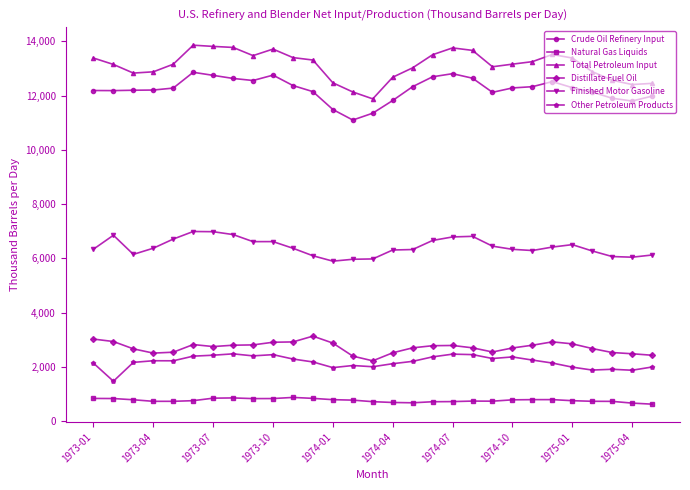

What is the value of the Other Petroleum Products point at the 27th from the left?

1913.9